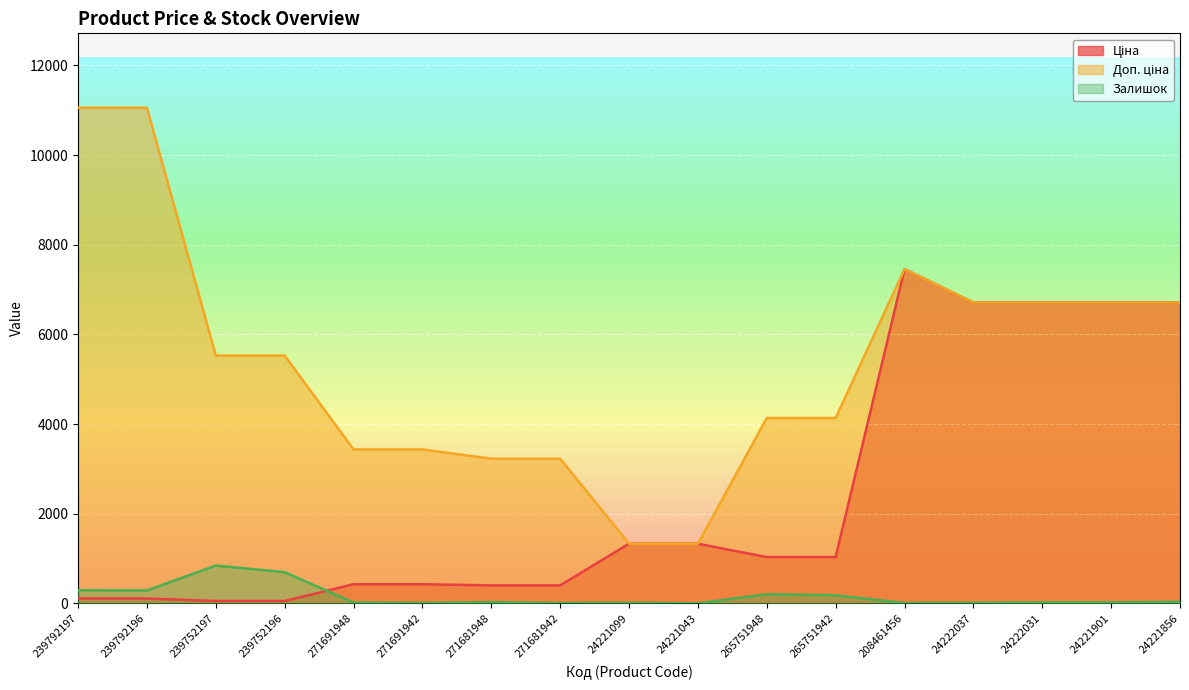

Count the number of categories in the chart.

17